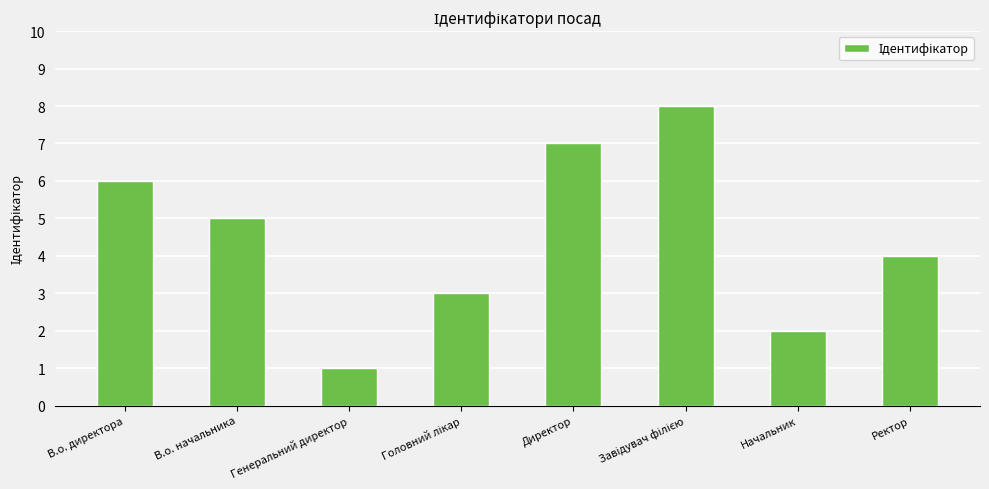

What is the maximum value shown in the chart?

8